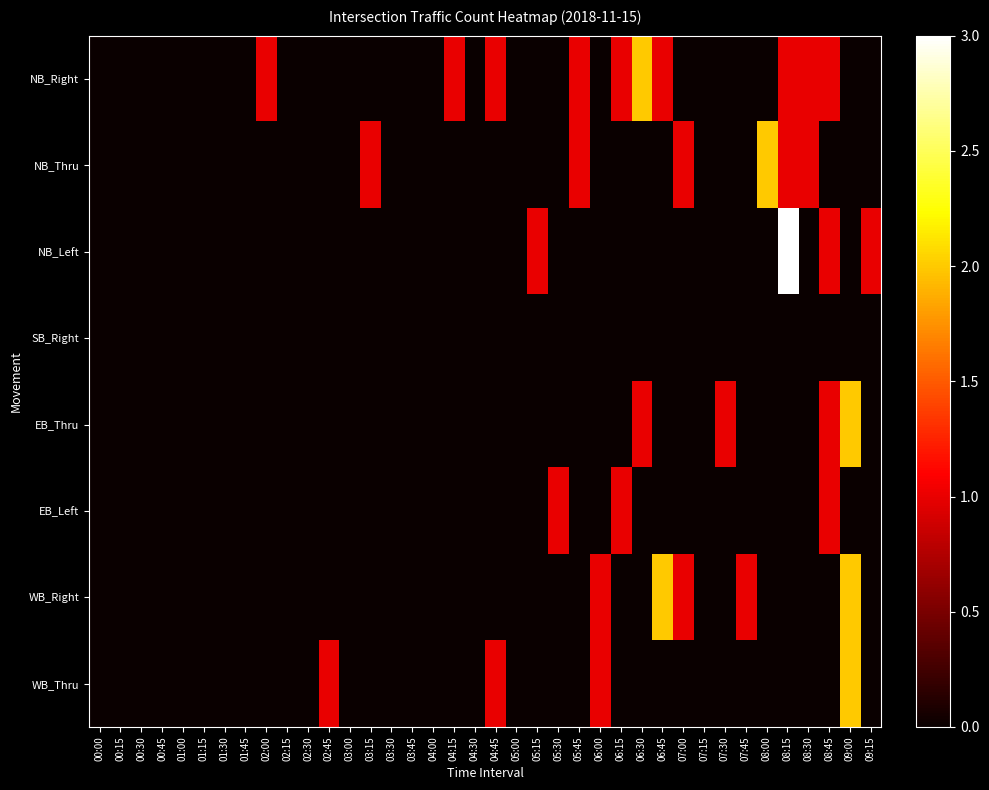

How many data points does each series have?

38